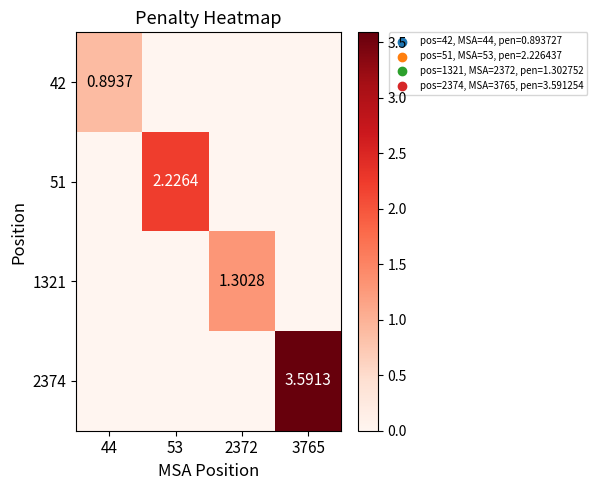

Is the value of 1321 at 2372 greater than the value of 42 at 44?

Yes